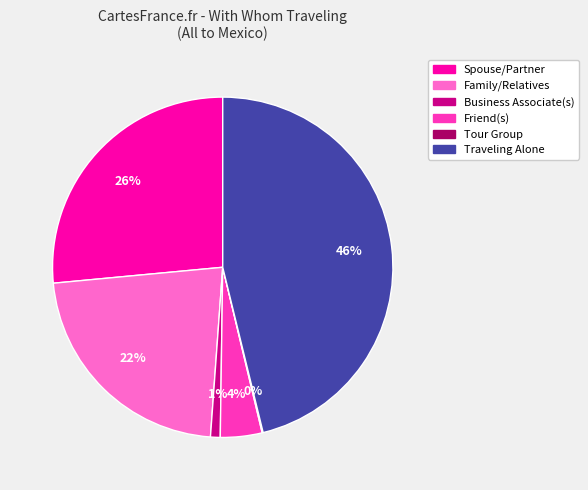

Which has a higher value, Traveling Alone or Business Associate(s)?

Traveling Alone